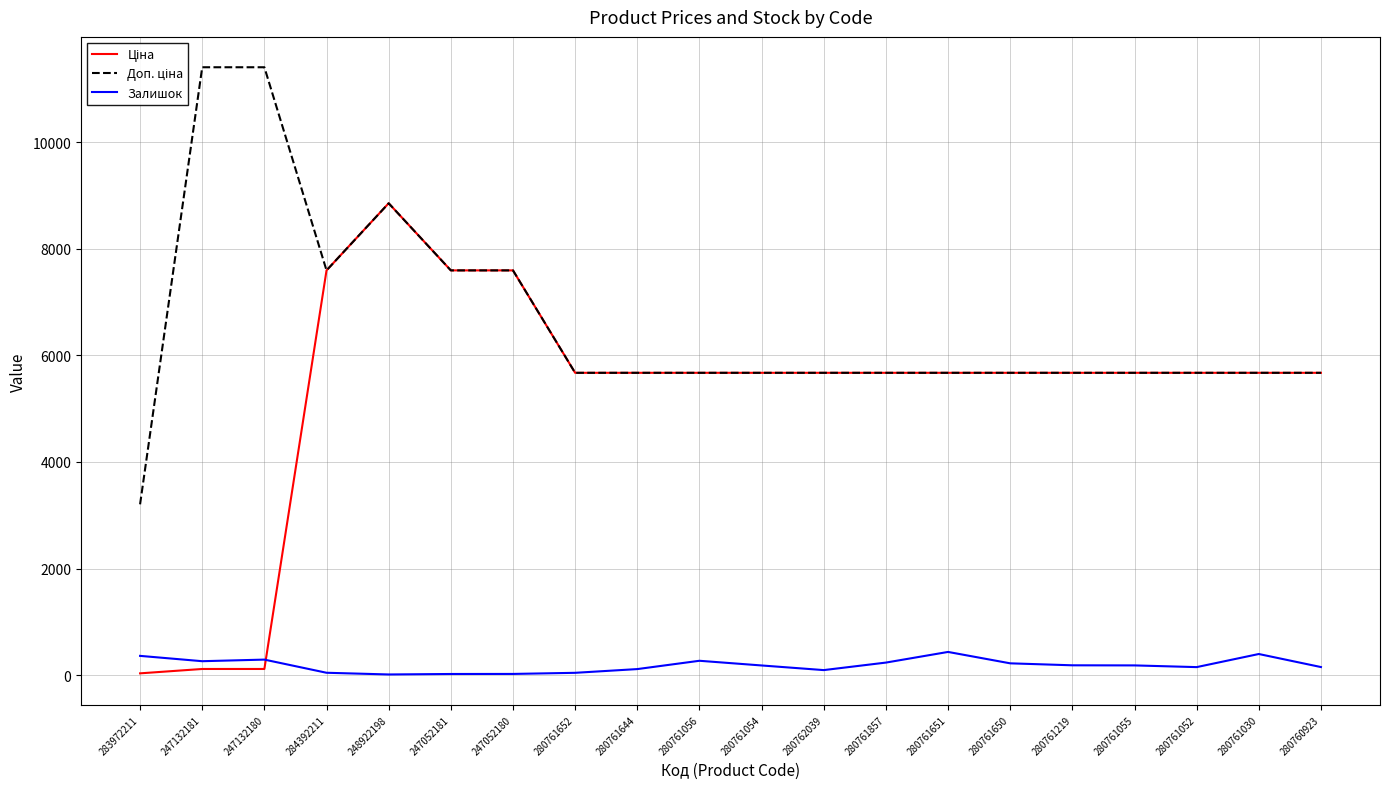

Is it true that Залишок equals 183.0 at 280761219?

True